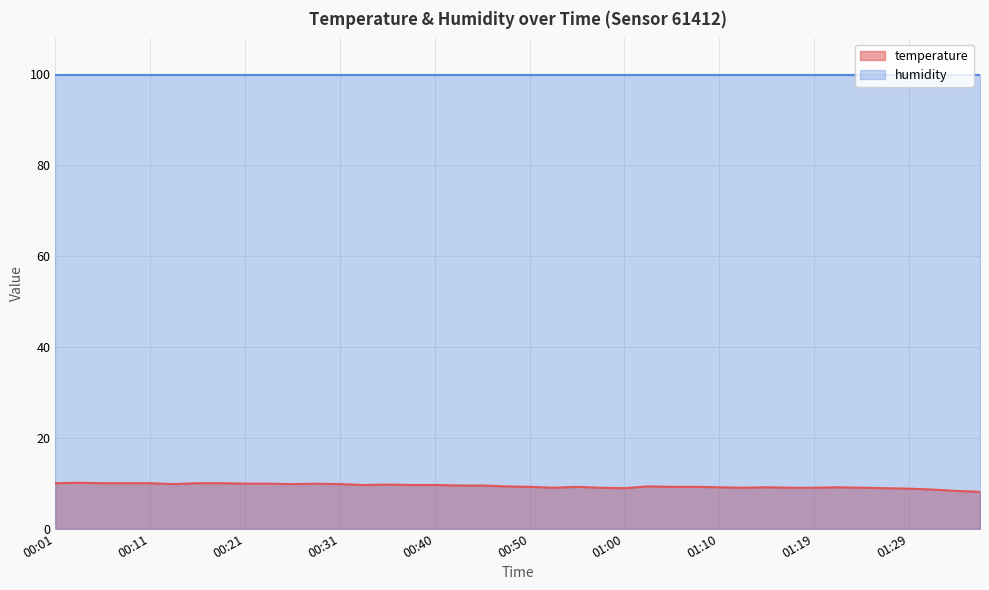

Rank the categories by value from highest to lowest.

00:04, 00:01, 00:06, 00:09, 00:11, 00:16, 00:18, 00:21, 00:23, 00:28, 00:14, 00:26, 00:31, 00:36, 00:33, 00:38, 00:40, 00:43, 00:45, 00:48, 01:02, 00:50, 00:55, 01:05, 01:07, 01:10, 01:14, 01:22, 00:53, 00:57, 01:12, 01:17, 01:19, 01:24, 01:00, 01:27, 01:29, 01:32, 01:34, 01:36